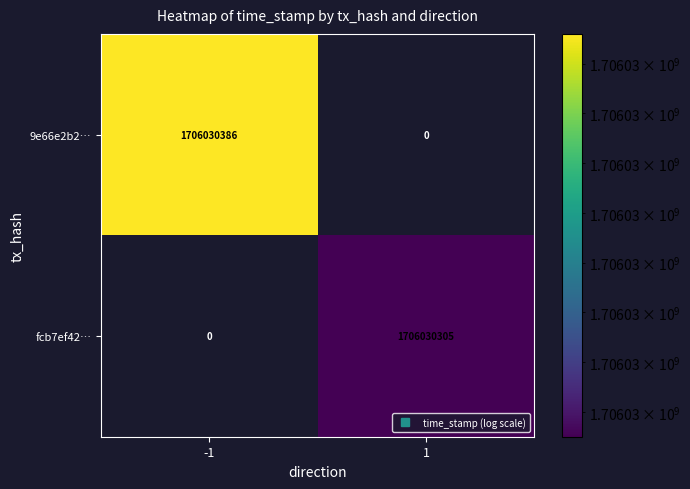

At which category is the sum across all series the highest?

-1